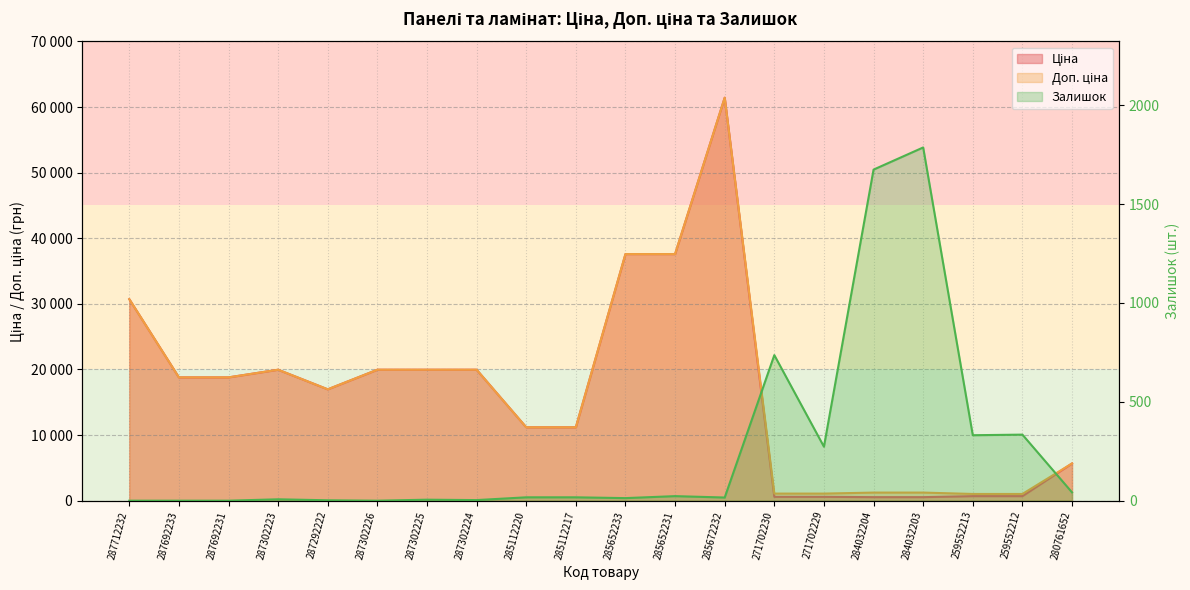

The value of Доп. ціна at 285112217 is 11188.2. True or false?

True